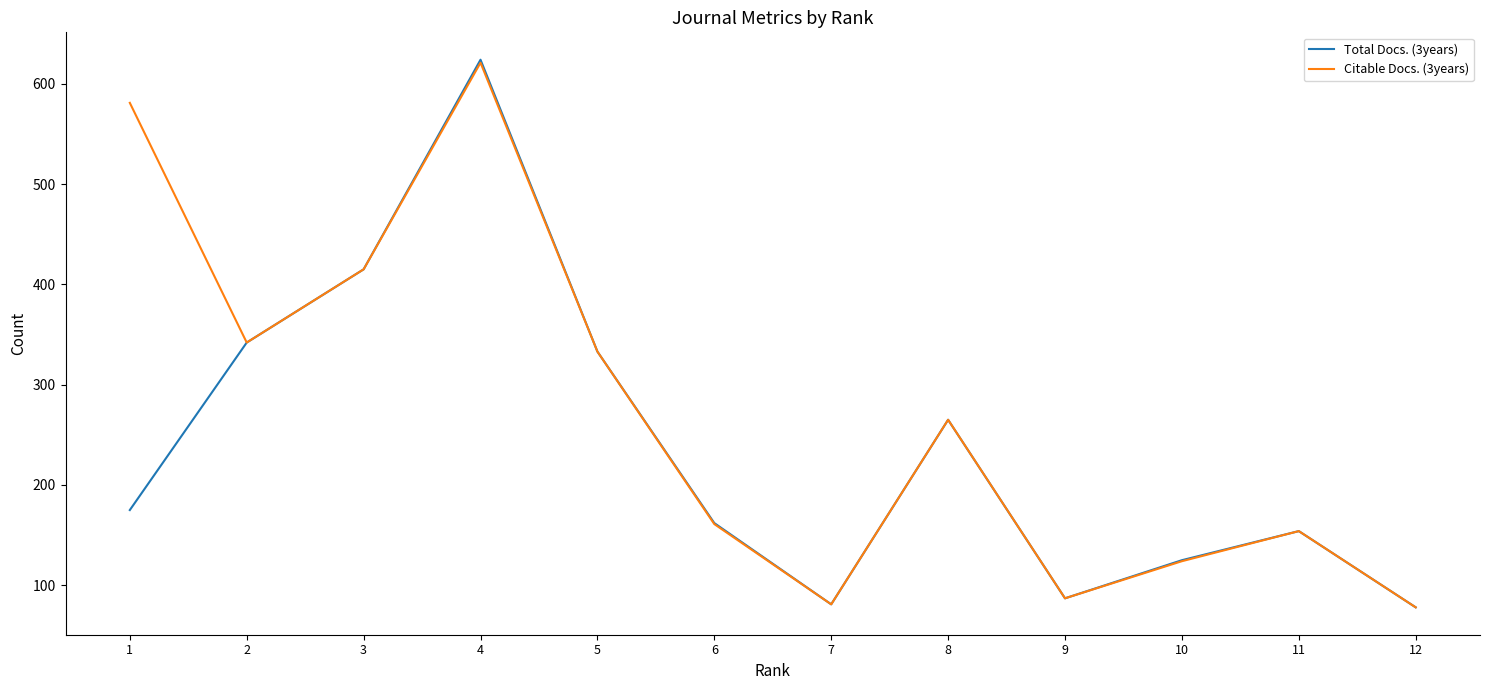

What is the greatest value displayed?

624